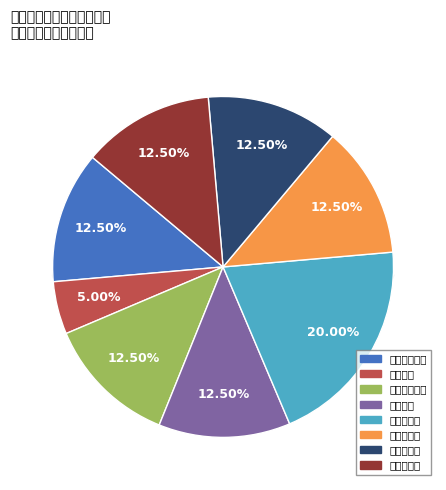

To the nearest percent, what is the average slice percentage?

12%